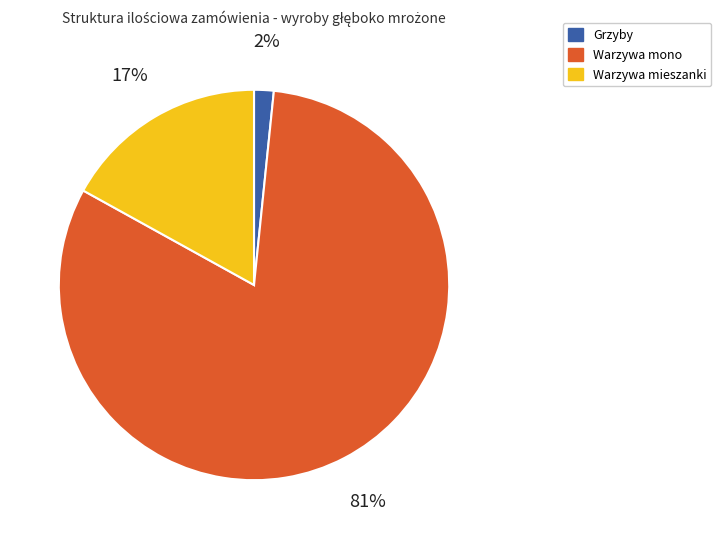

Which slice is the smallest?

Grzyby